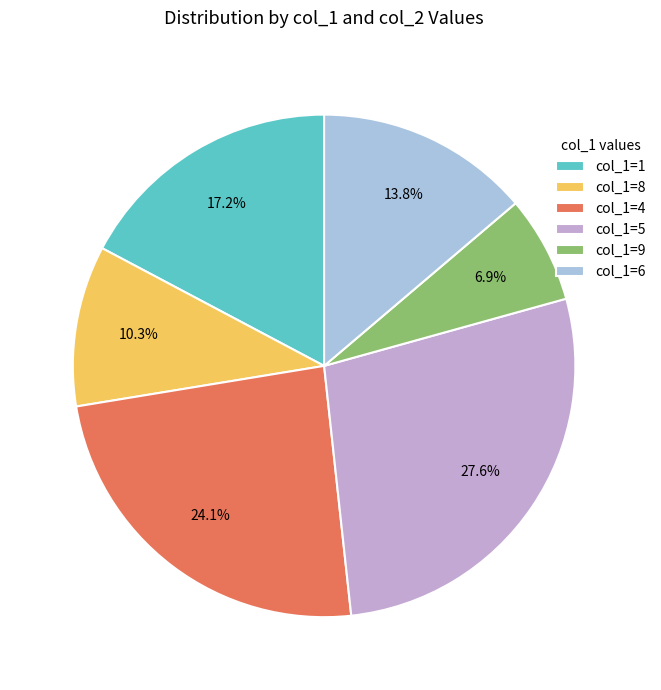

Which slice is the smallest?

col_1=9